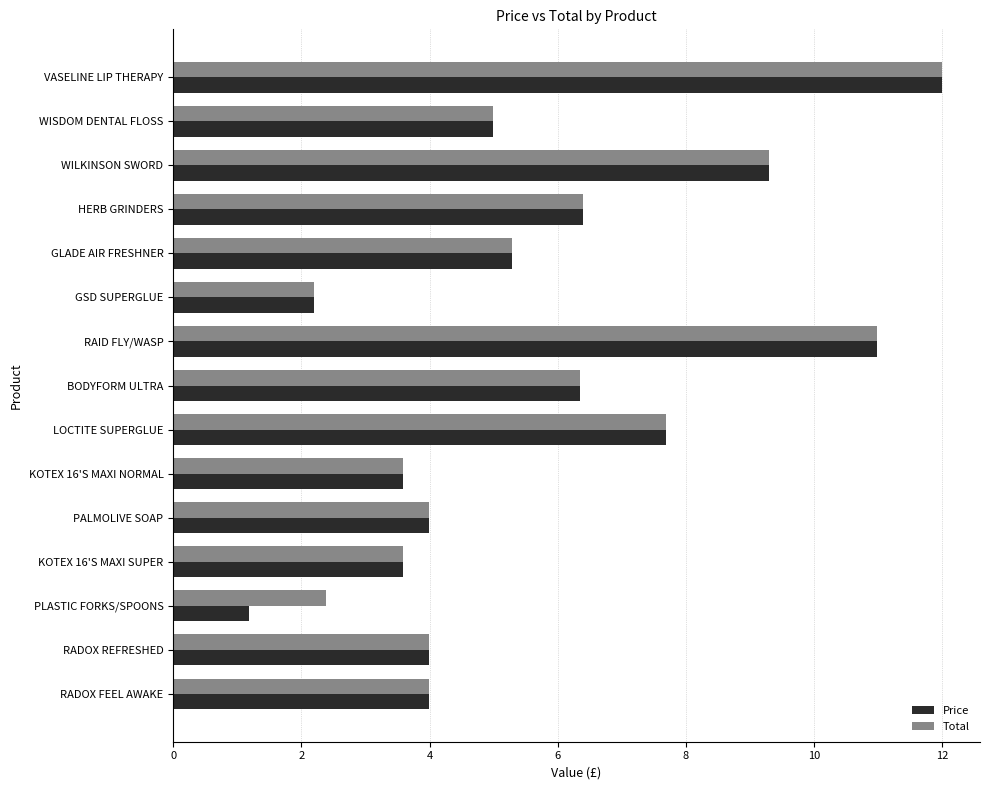

What is the difference between the maximum and minimum values in the Total series?

9.8